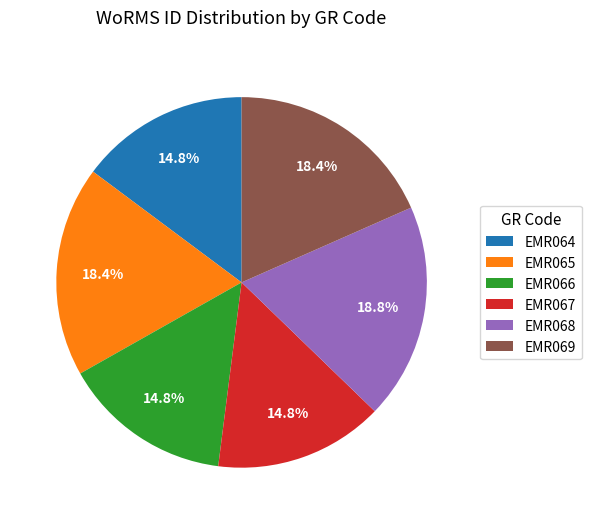

How many slices are in this pie chart?

6